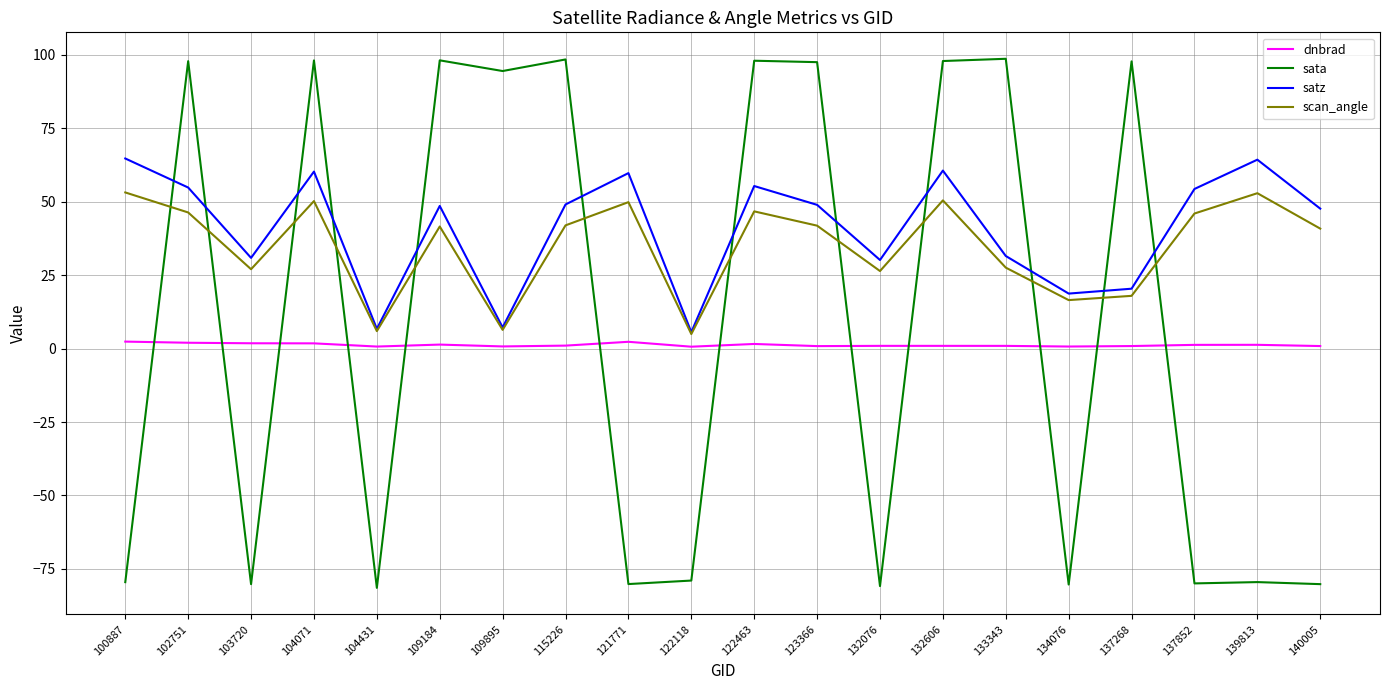

The dnbrad series shows 2.3 at 121771. True or false?

True